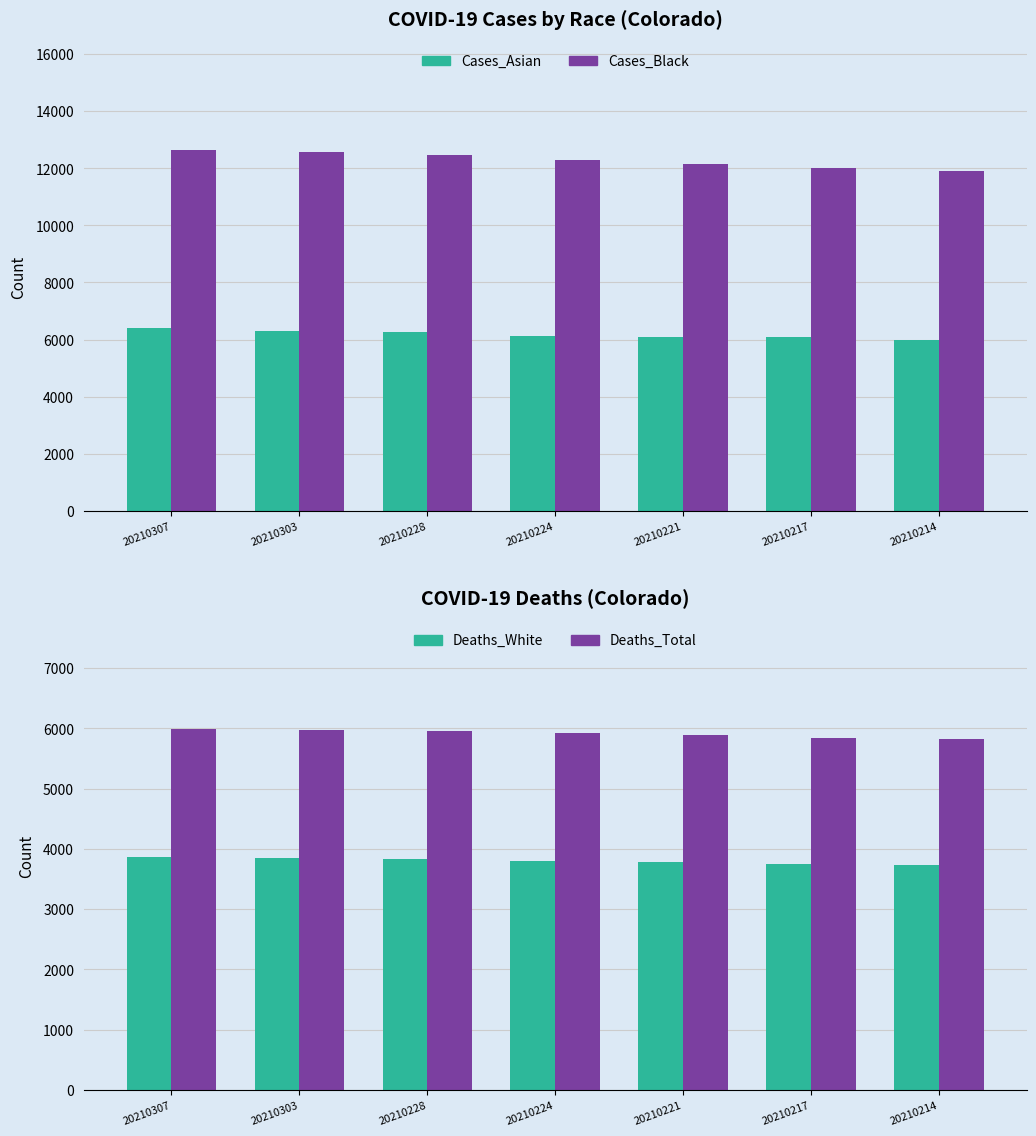

Does the chart contain stacked bars?

No